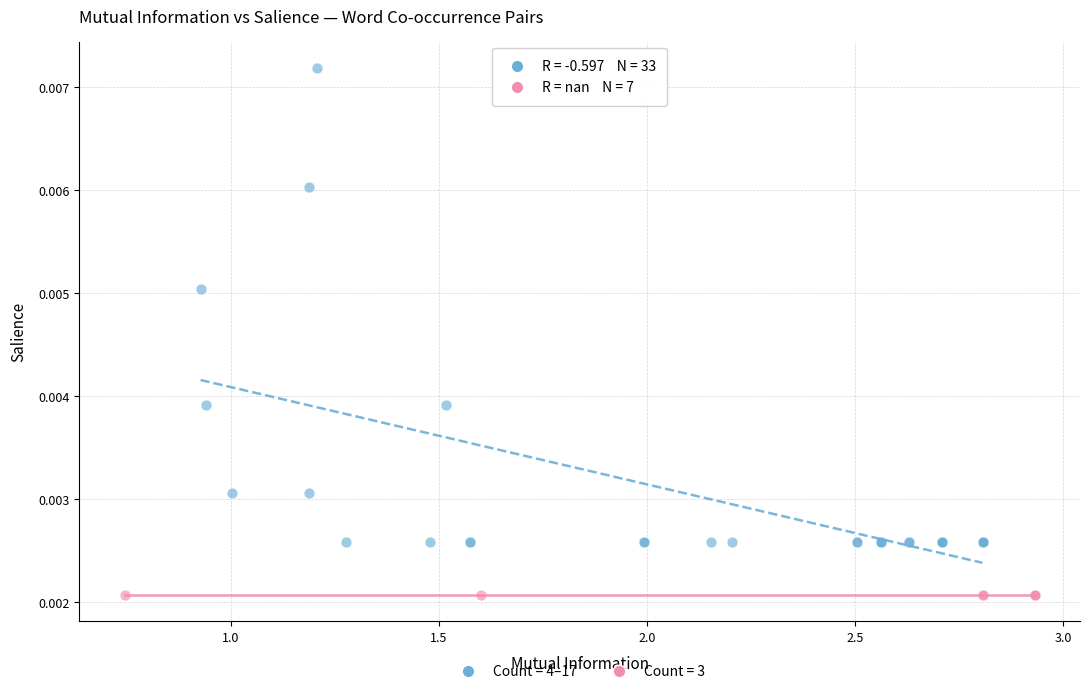

Which series reaches the maximum Y coordinate?

Count = 4–17